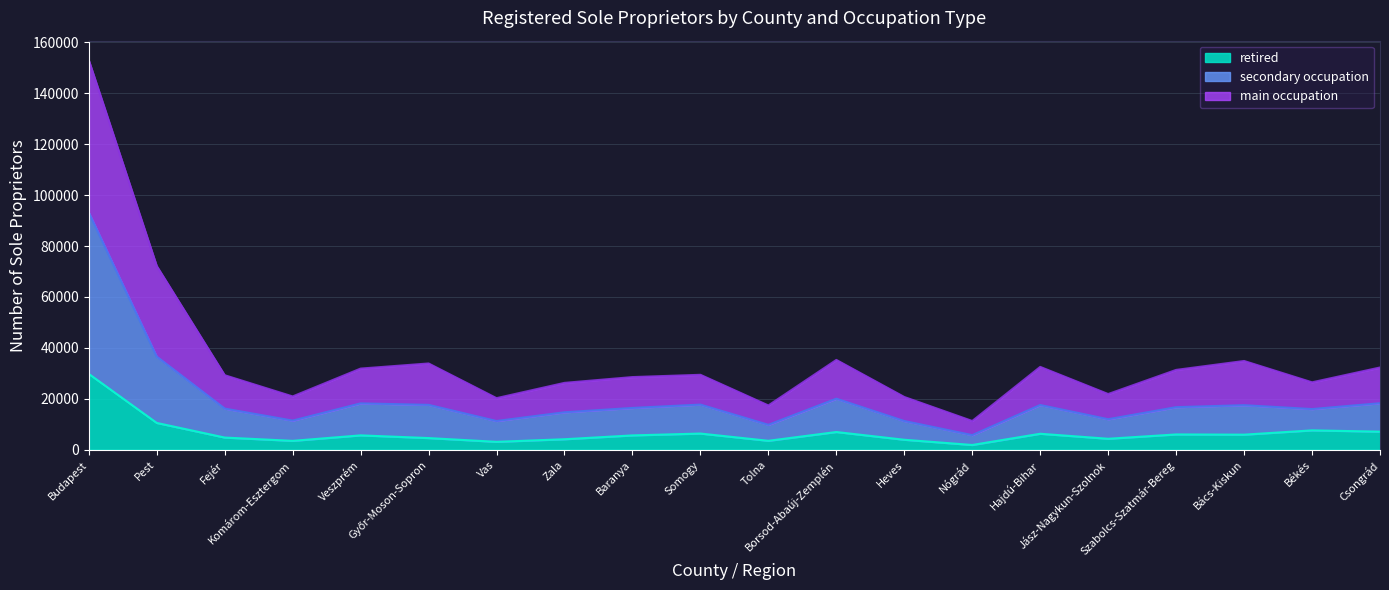

What is the average value of the secondary occupation series?

19923